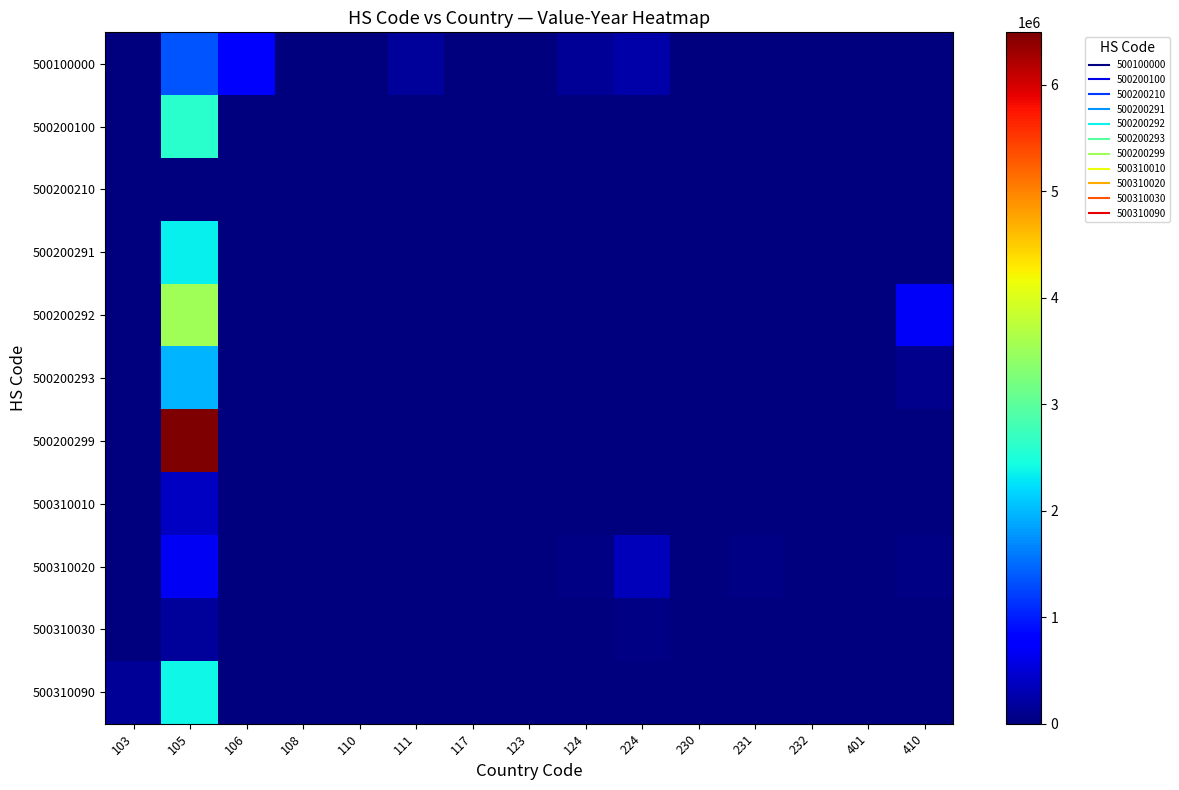

At how many categories does at least one series exceed 5543009?

1